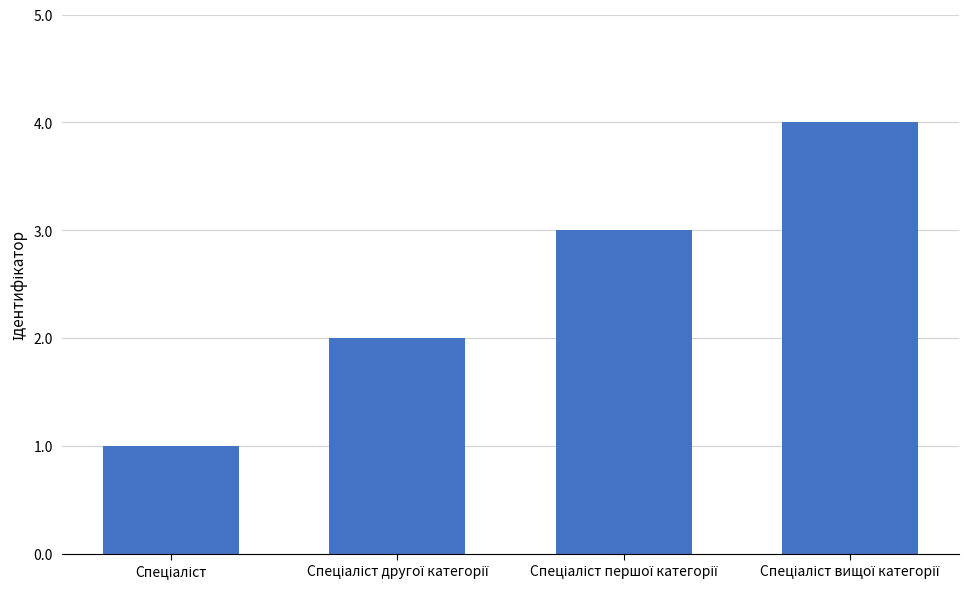

What is the sum of all values?

10